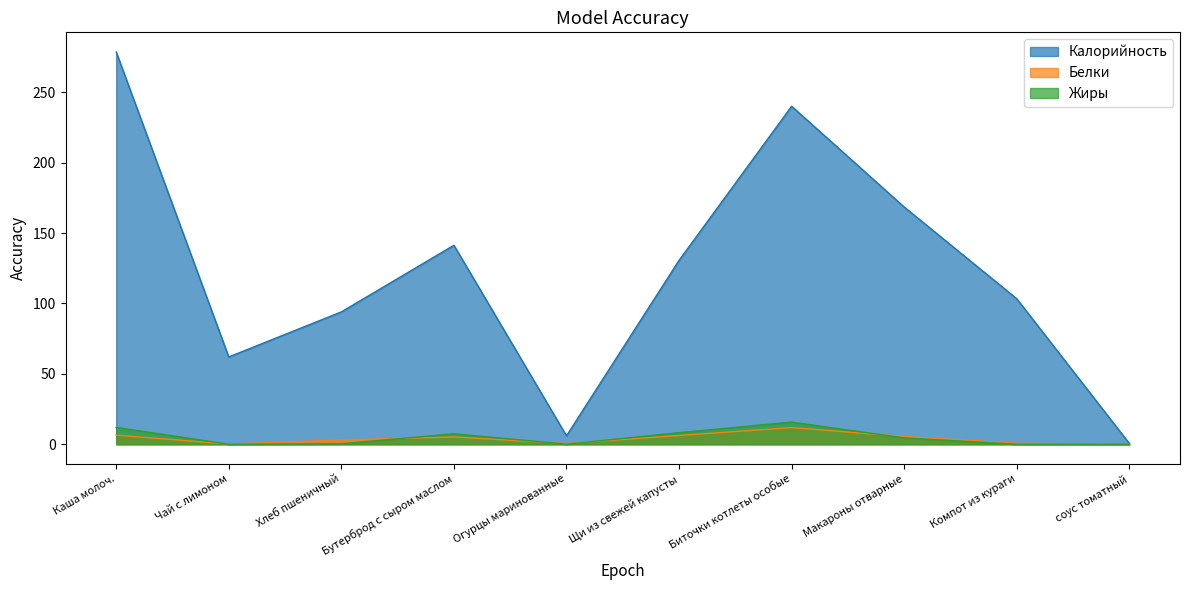

Which category has the lowest value in the Жиры series?

Чай с лимоном